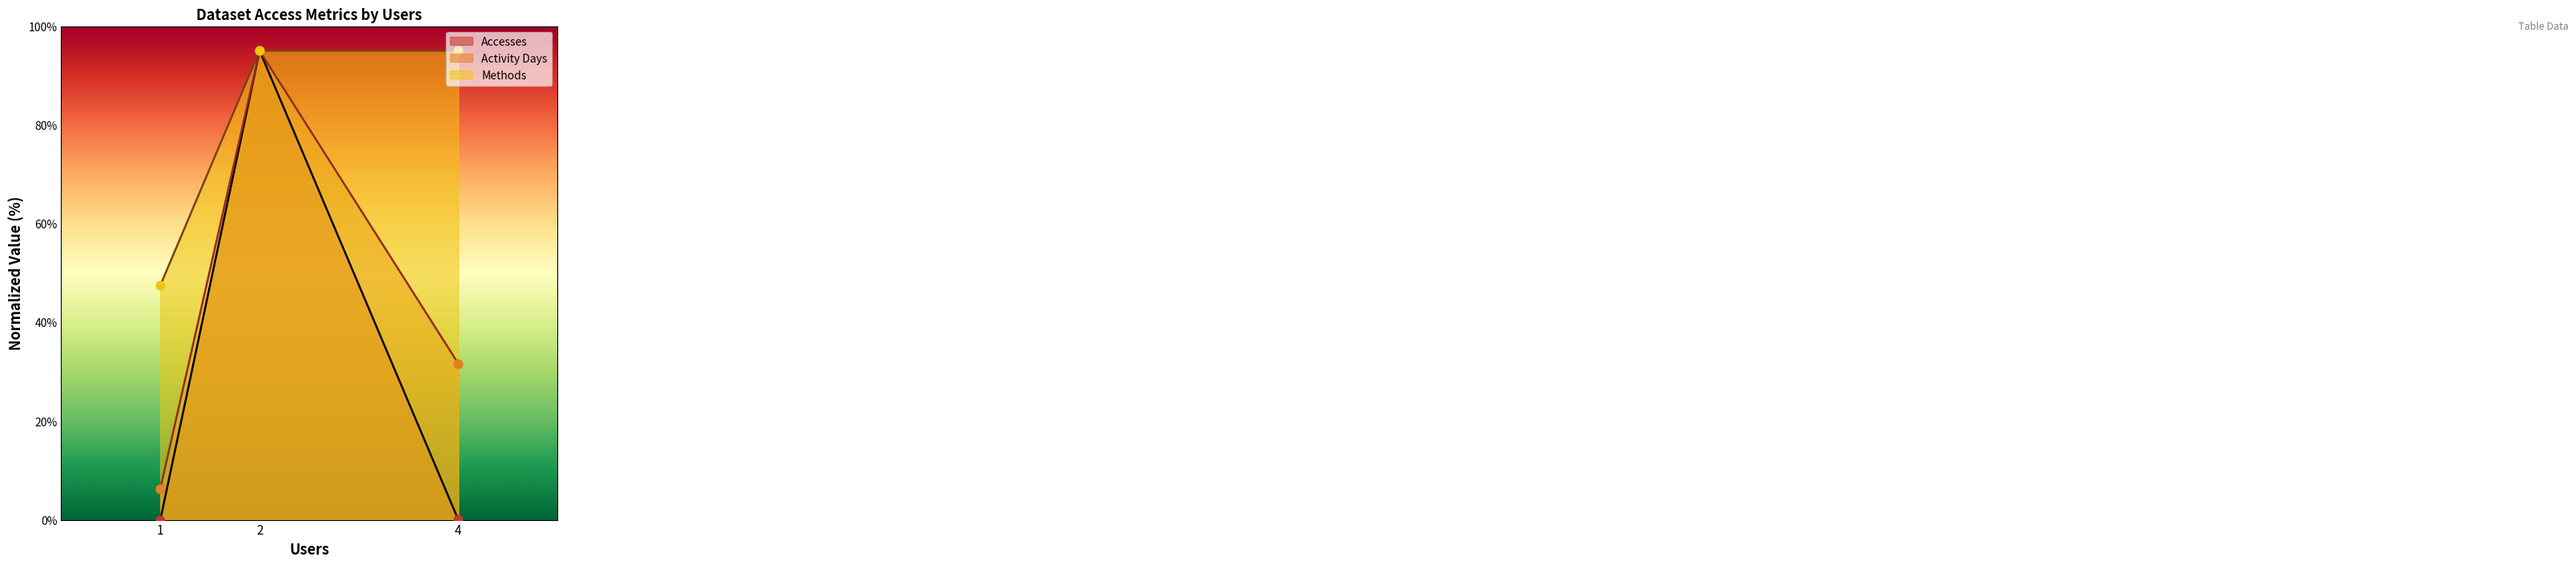

At which category is the sum across all series the highest?

2